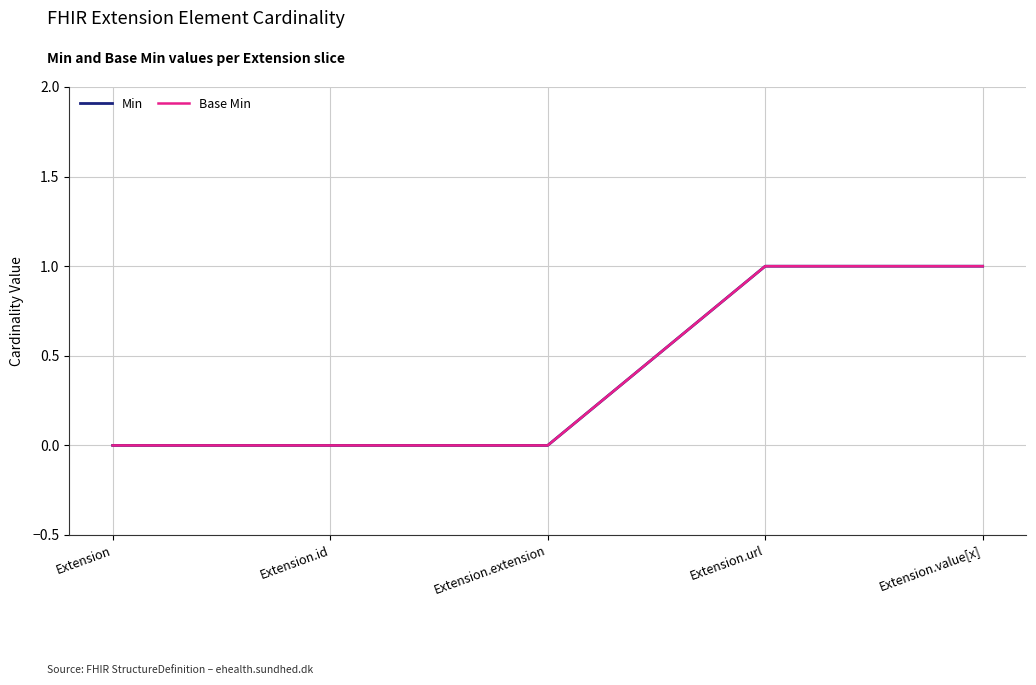

Is this an area chart (filled region under the line)?

No